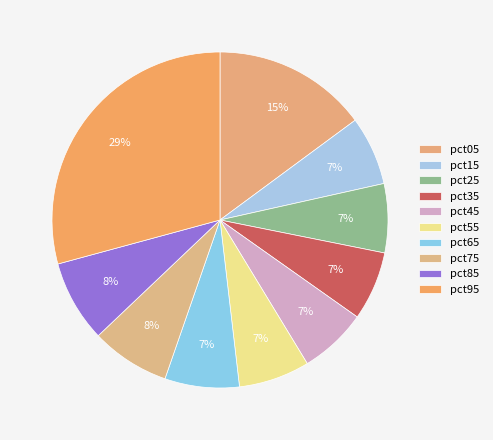

Is there a majority slice in this chart?

No